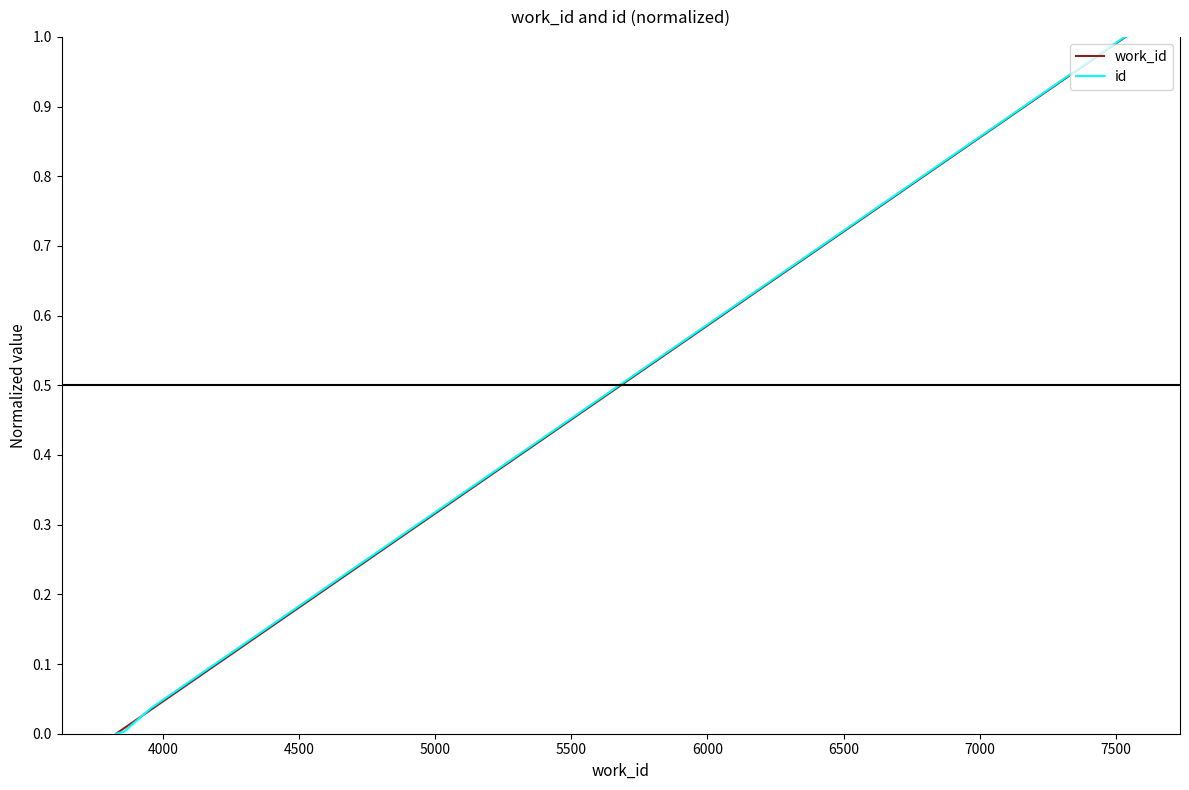

What is the difference between the maximum and minimum values in the id series?

1.0